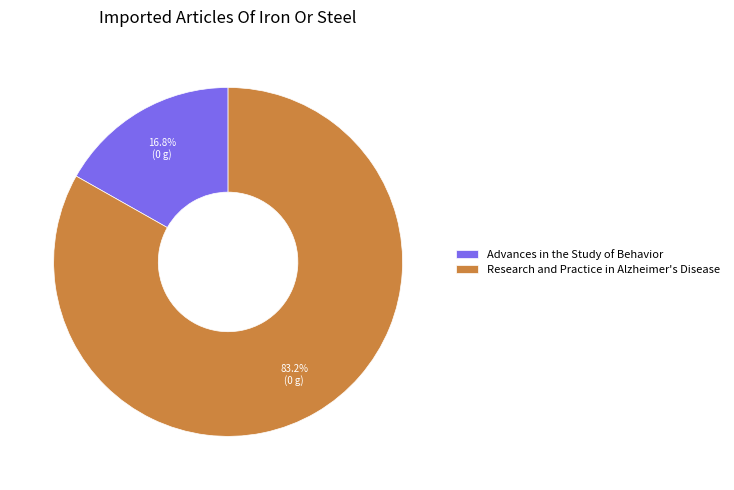

What is the total percentage of Research and Practice in Alzheimer's Disease and Advances in the Study of Behavior?

100.0%